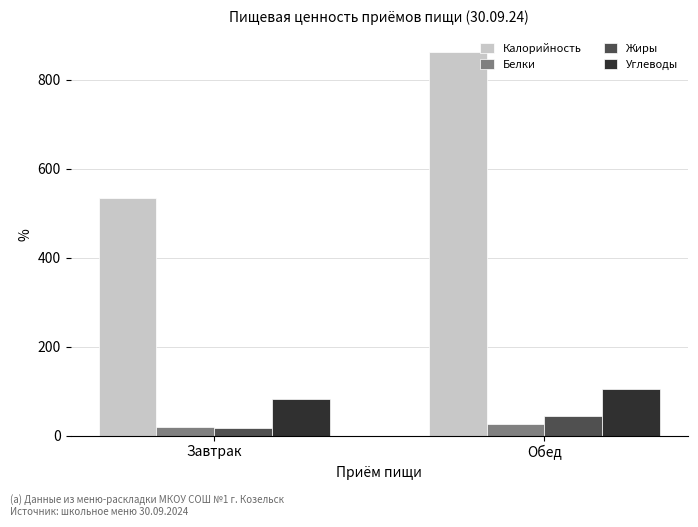

Which series has the largest range (max minus min)?

Калорийность